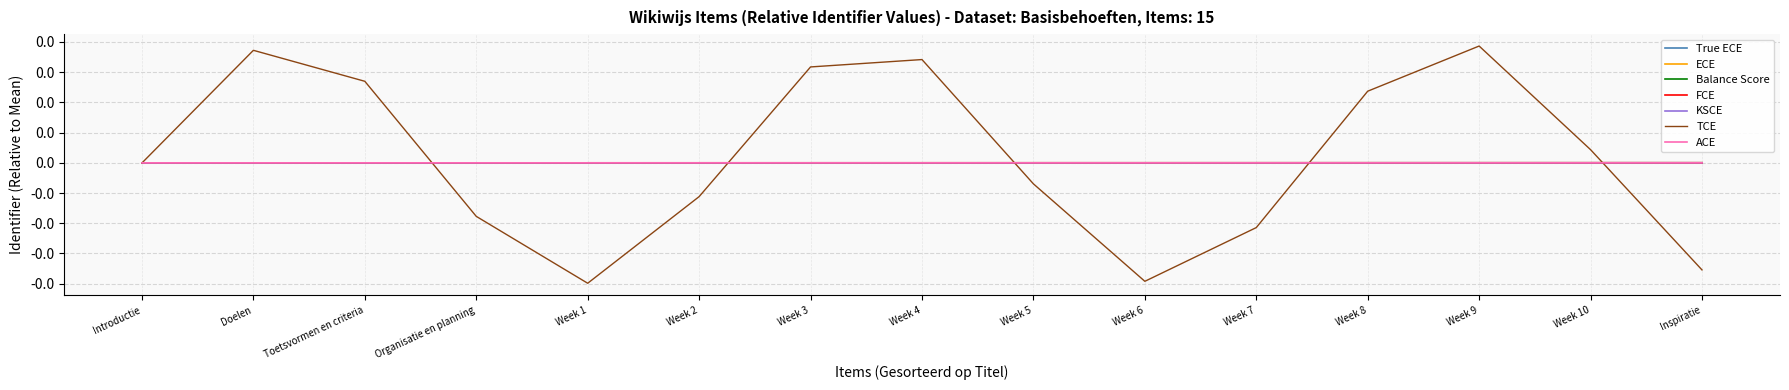

What position from the left is Week 5?

9